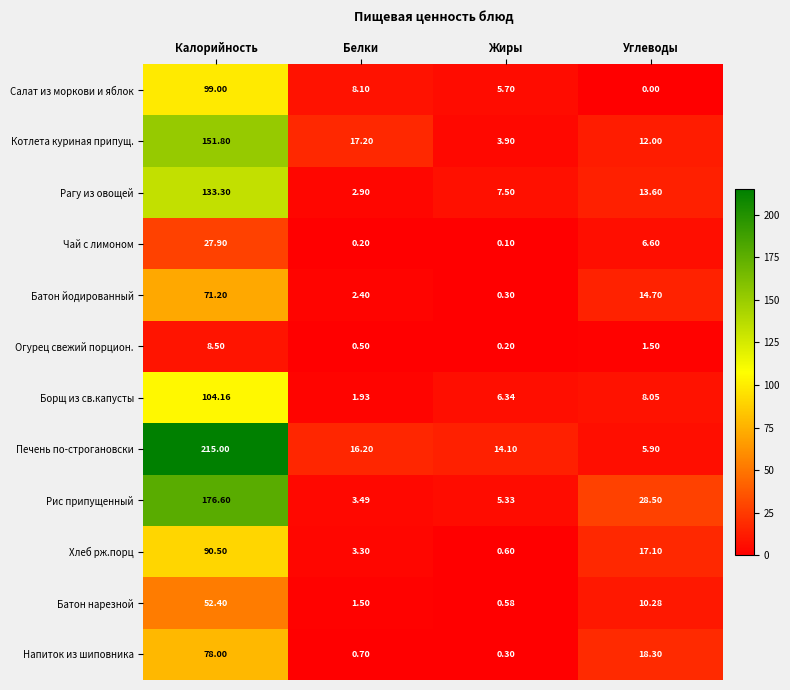

At Калорийность, list the series in order from largest to smallest.

Печень по-строгановски, Рис припущенный, Котлета куриная припущ., Рагу из овощей, Борщ из св.капусты, Салат из моркови и яблок, Хлеб рж.порц, Напиток из шиповника, Батон йодированный, Батон нарезной, Чай с лимоном, Огурец свежий порцион.